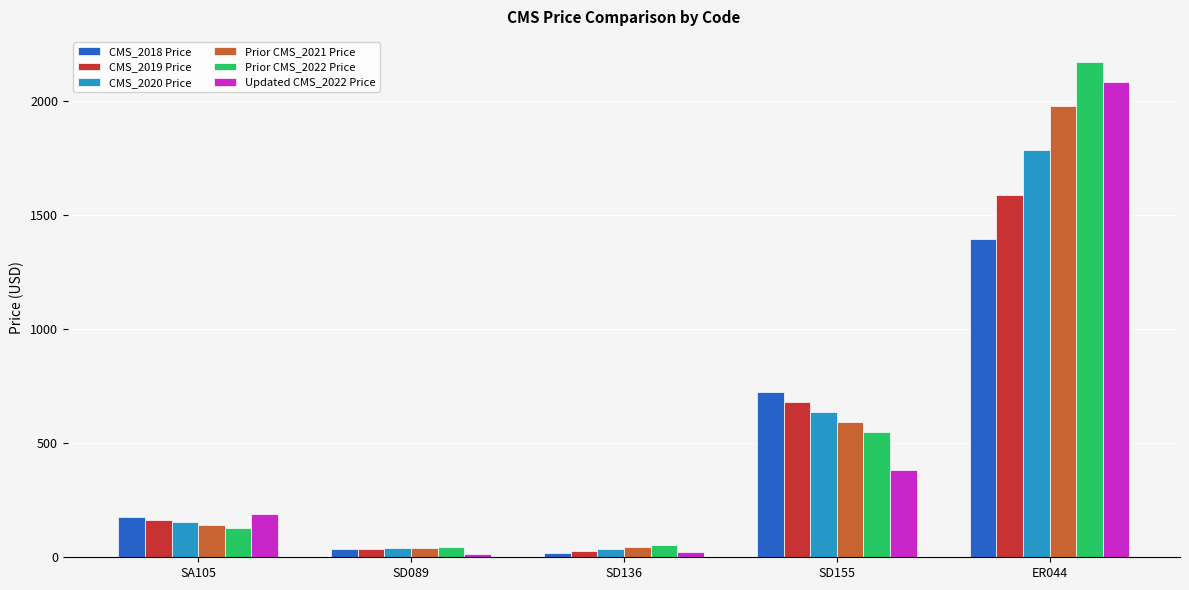

What is the highest value of the Prior CMS_2022 Price series?

2171.3